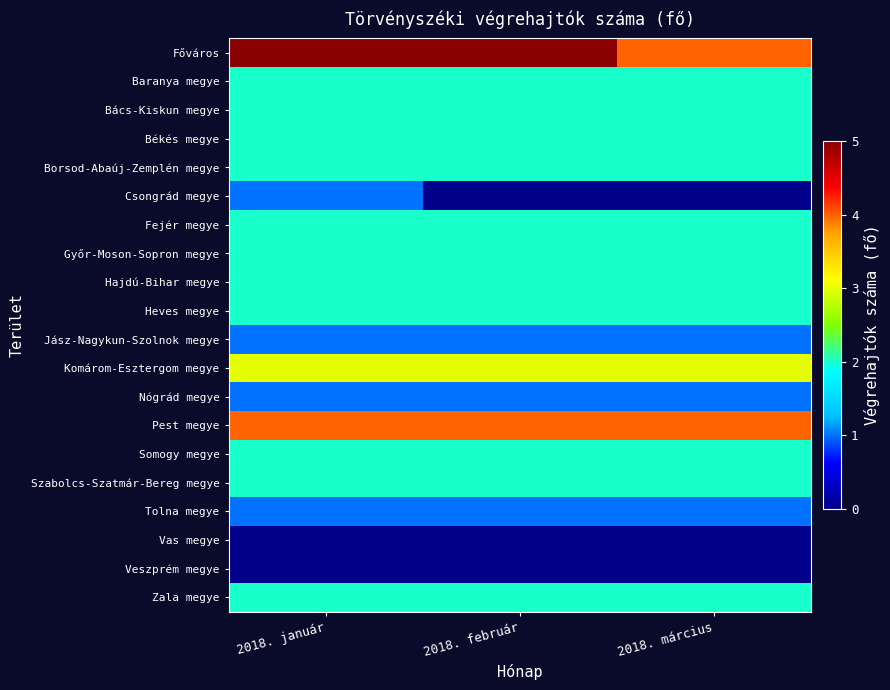

Reading left to right, extract all data points from this chart.

Főváros: 2018. január=5	2018. február=5	2018. március=4
Baranya megye: 2018. január=2	2018. február=2	2018. március=2
Bács-Kiskun megye: 2018. január=2	2018. február=2	2018. március=2
Békés megye: 2018. január=2	2018. február=2	2018. március=2
Borsod-Abaúj-Zemplén megye: 2018. január=2	2018. február=2	2018. március=2
Csongrád megye: 2018. január=1	2018. február=0	2018. március=0
Fejér megye: 2018. január=2	2018. február=2	2018. március=2
Győr-Moson-Sopron megye: 2018. január=2	2018. február=2	2018. március=2
Hajdú-Bihar megye: 2018. január=2	2018. február=2	2018. március=2
Heves megye: 2018. január=2	2018. február=2	2018. március=2
Jász-Nagykun-Szolnok megye: 2018. január=1	2018. február=1	2018. március=1
Komárom-Esztergom megye: 2018. január=3	2018. február=3	2018. március=3
Nógrád megye: 2018. január=1	2018. február=1	2018. március=1
Pest megye: 2018. január=4	2018. február=4	2018. március=4
Somogy megye: 2018. január=2	2018. február=2	2018. március=2
Szabolcs-Szatmár-Bereg megye: 2018. január=2	2018. február=2	2018. március=2
Tolna megye: 2018. január=1	2018. február=1	2018. március=1
Vas megye: 2018. január=0	2018. február=0	2018. március=0
Veszprém megye: 2018. január=0	2018. február=0	2018. március=0
Zala megye: 2018. január=2	2018. február=2	2018. március=2